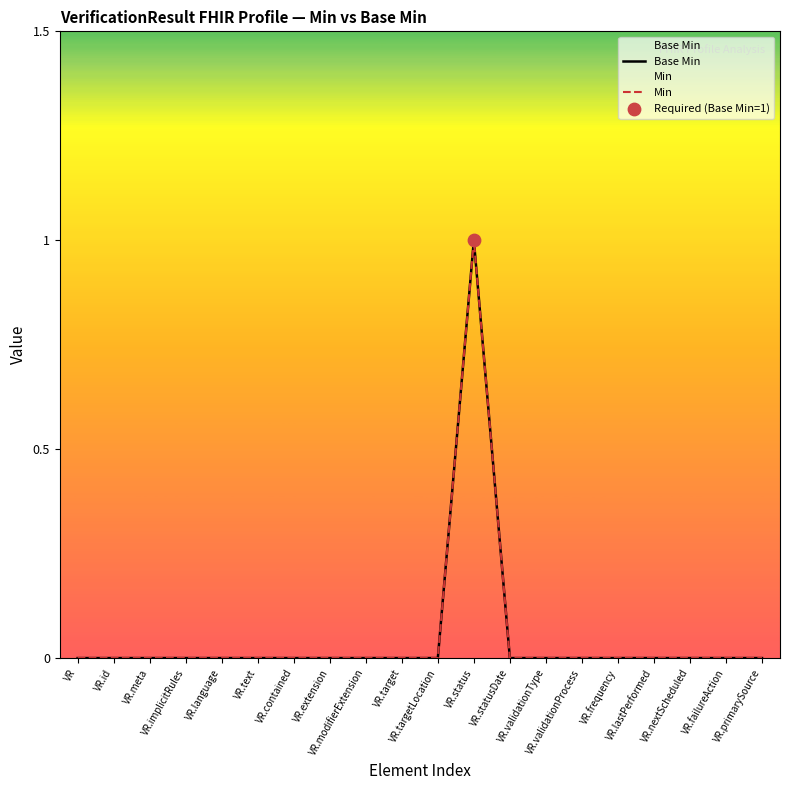

Is the value of Base Min at VR.text greater than the value of Min at VR.status?

No